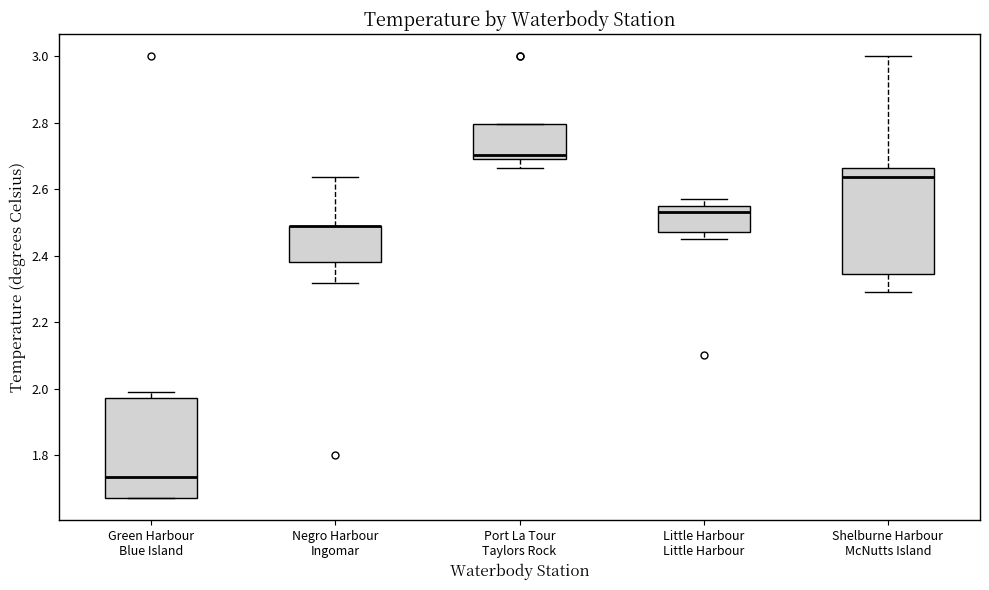

Reading left to right, read every box against the y-axis: the position of its median line, the range the box covers, and the ends of its whiskers. The values are not printed on the chart, so give them approximately, as read against the axis.

Green Harbour Blue Island: median 1.74, box 1.68 to 1.98, whiskers 1.68 to 2.00
Negro Harbour Ingomar: median 2.50 (drawn on the box's upper edge), box 2.38 to 2.50, whiskers 2.32 to 2.64
Port La Tour Taylors Rock: median 2.70 (just above the box's lower edge), box 2.70 to 2.80, whiskers 2.66 to 2.80
Little Harbour Little Harbour: median 2.54, box 2.48 to 2.56, whiskers 2.46 to 2.58
Shelburne Harbour McNutts Island: median 2.64, box 2.34 to 2.66, whiskers 2.28 to 3.00